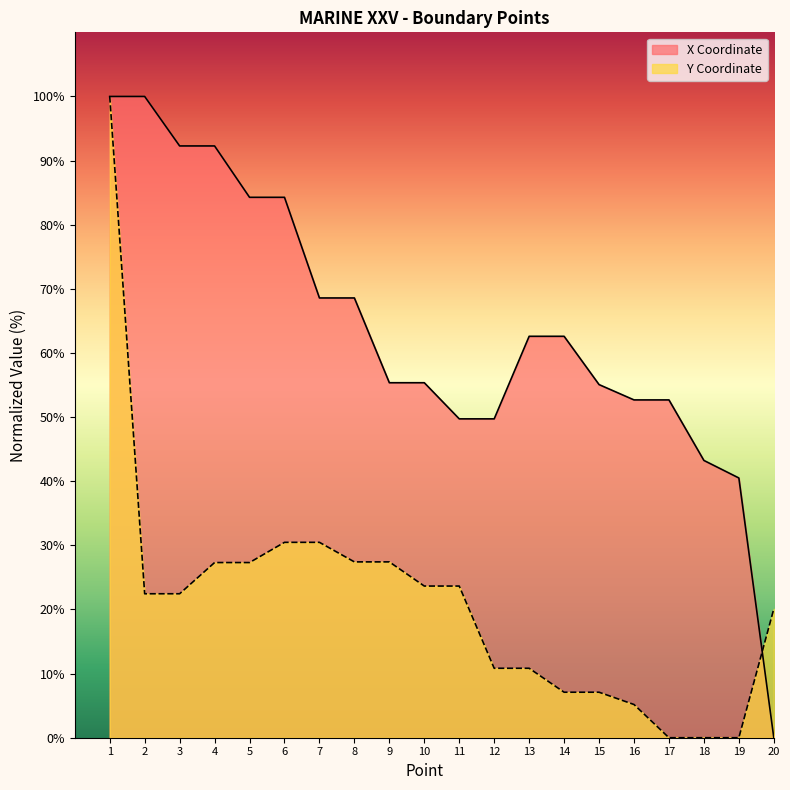

Which series has the largest total across all categories?

X Coordinate